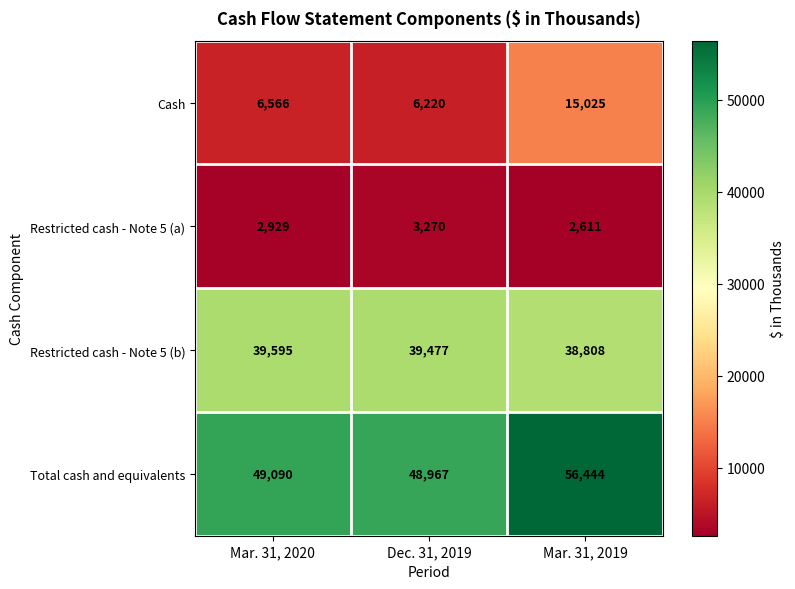

Rank the categories by Restricted cash - Note 5 (a) value from highest to lowest.

Dec. 31, 2019, Mar. 31, 2020, Mar. 31, 2019